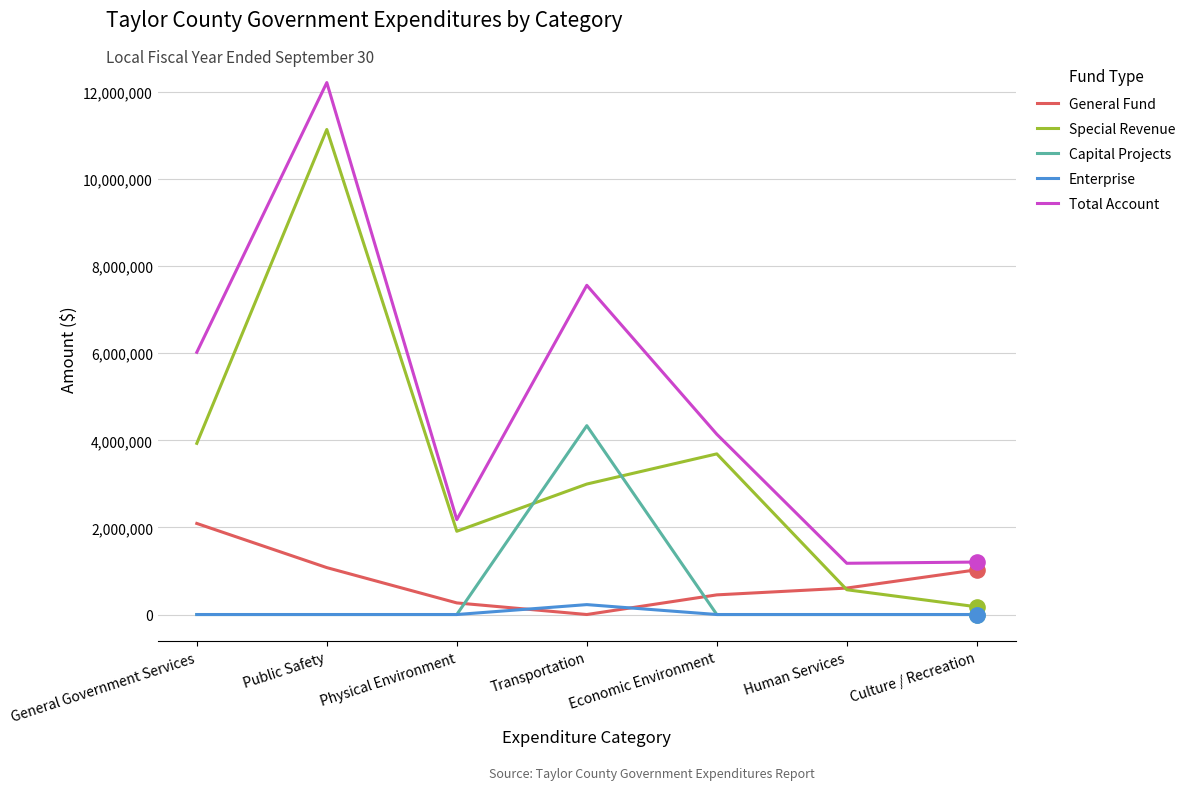

Which series has the widest spread of values?

Total Account